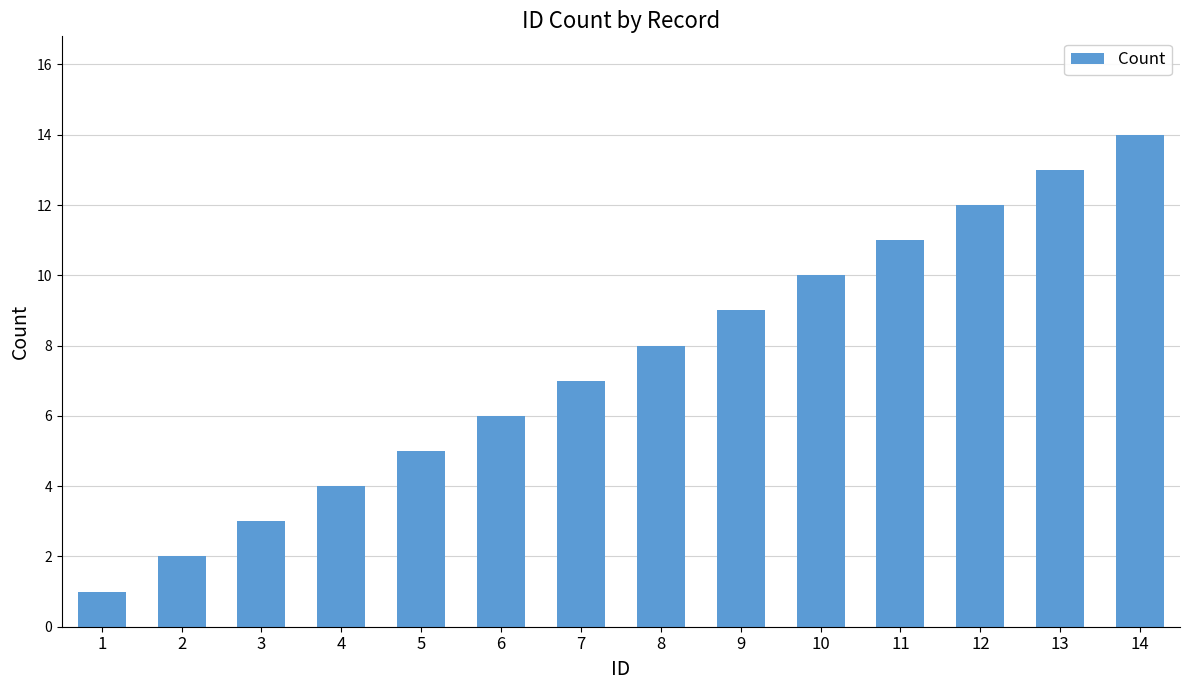

Approximately how many times larger is the value at 9 compared to 3?

3.0